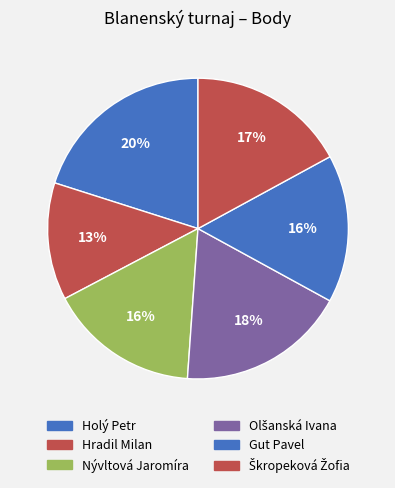

Is there a majority slice in this chart?

No